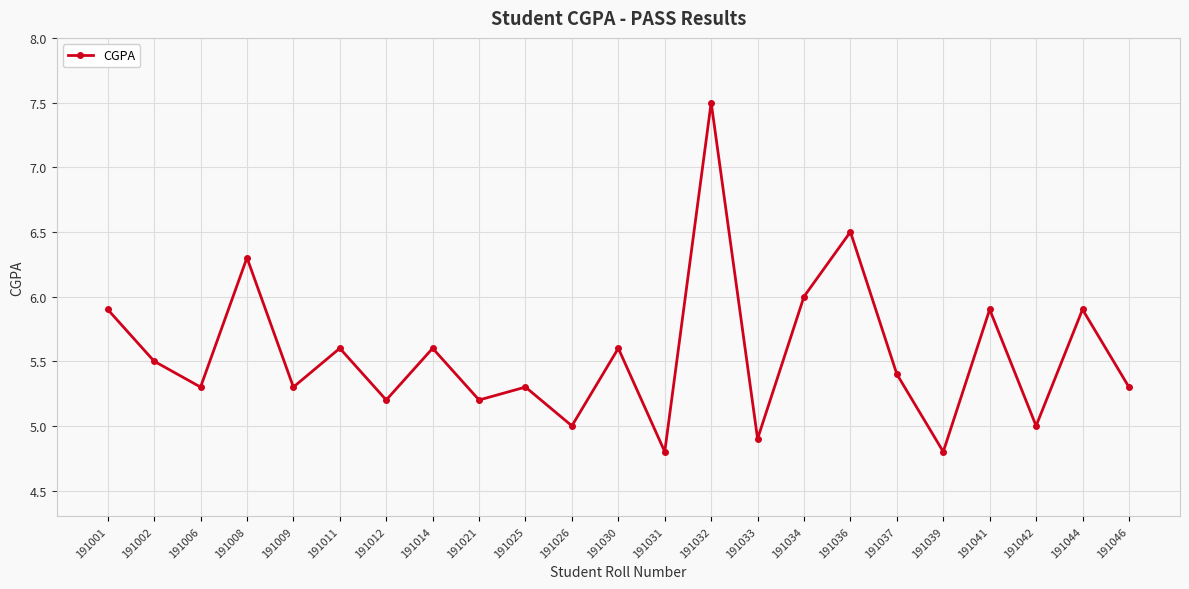

True or false: there are more than 0 points higher than both neighbors.

True